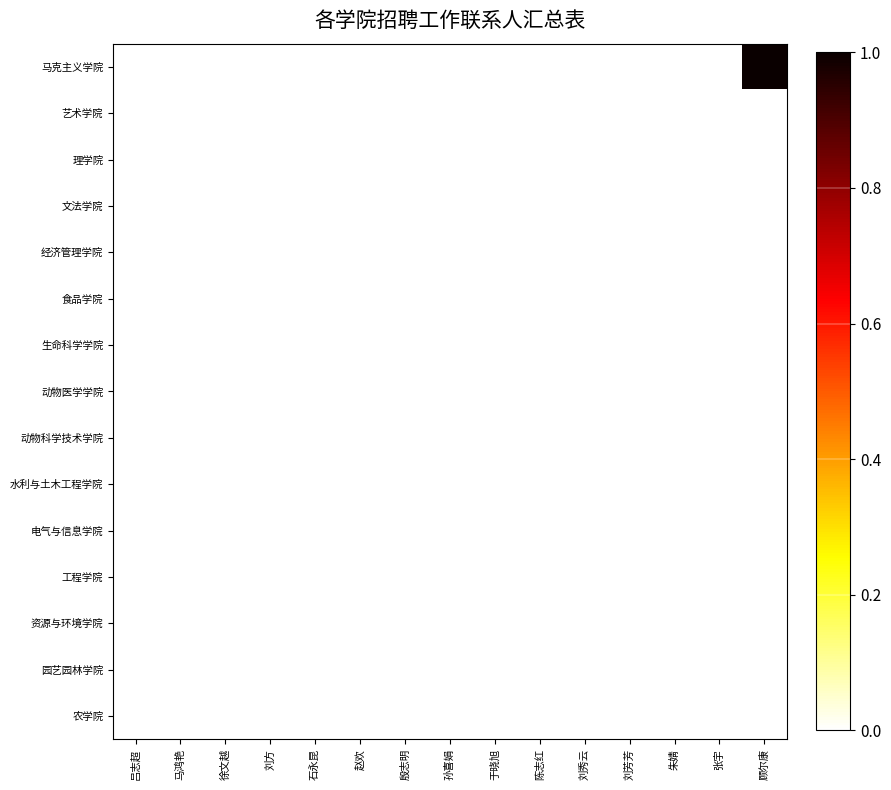

Count the number of categories in the chart.

15